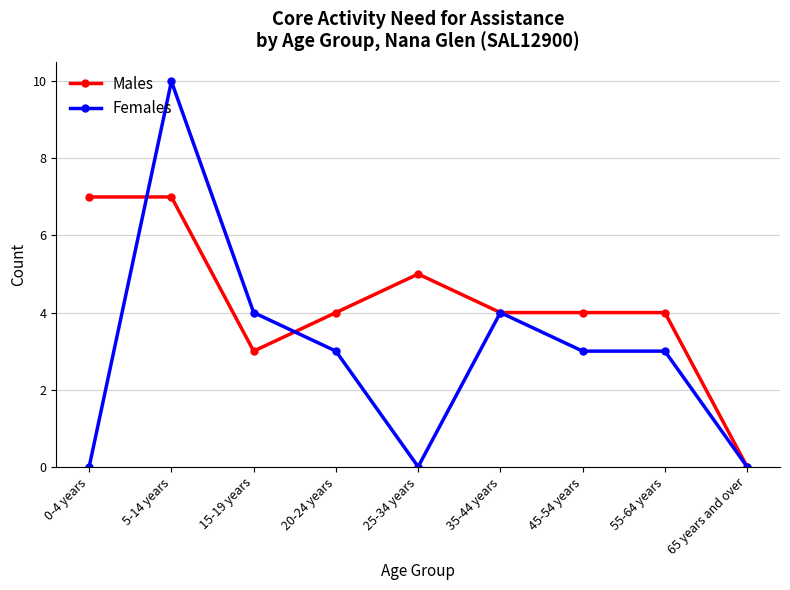

Where is the first local minimum for Males?

15-19 years